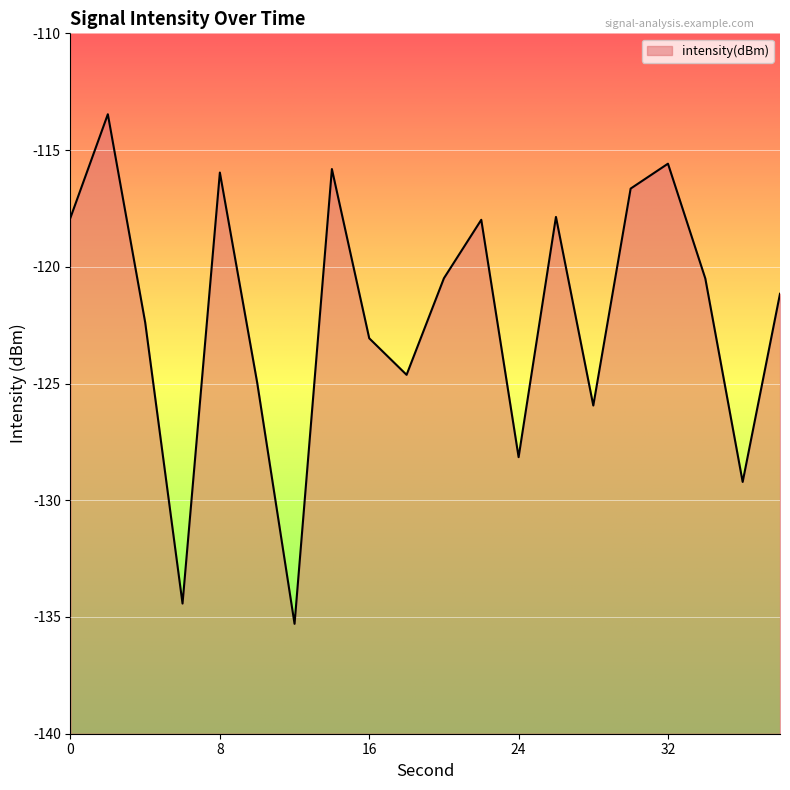

Reading left to right, extract all data points from this chart.

-117.9	-113.5	-122.4	-134.4	-116.0	-125.0	-135.3	-115.8	-123.1	-124.6	-120.5	-118.0	-128.2	-117.9	-125.9	-116.7	-115.6	-120.5	-129.2	-121.2